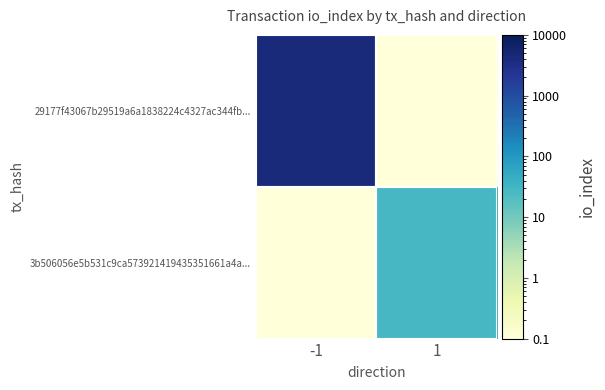

Which series has the largest total across all categories?

29177f43067b29519a6a1838224c4327ac344fb...